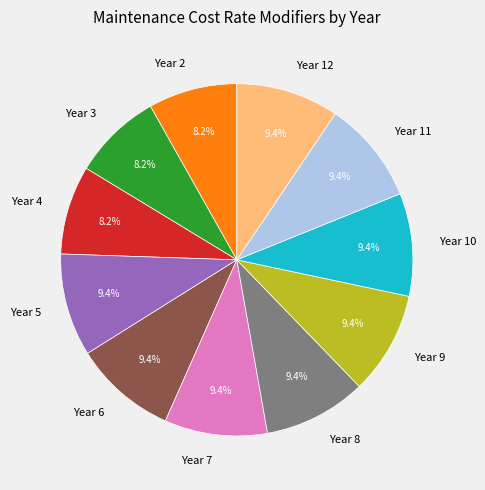

How many slices are in this pie chart?

11